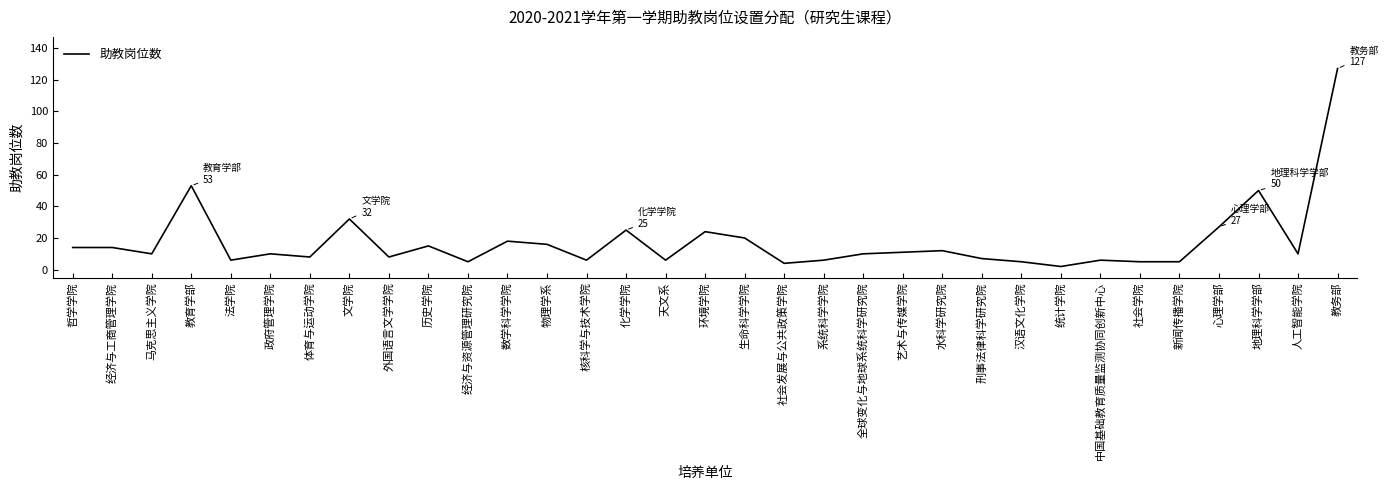

Reading left to right, transcribe all the data shown in this chart.

14	14	10	53	6	10	8	32	8	15	5	18	16	6	25	6	24	20	4	6	10	11	12	7	5	2	6	5	5	27	50	10	127